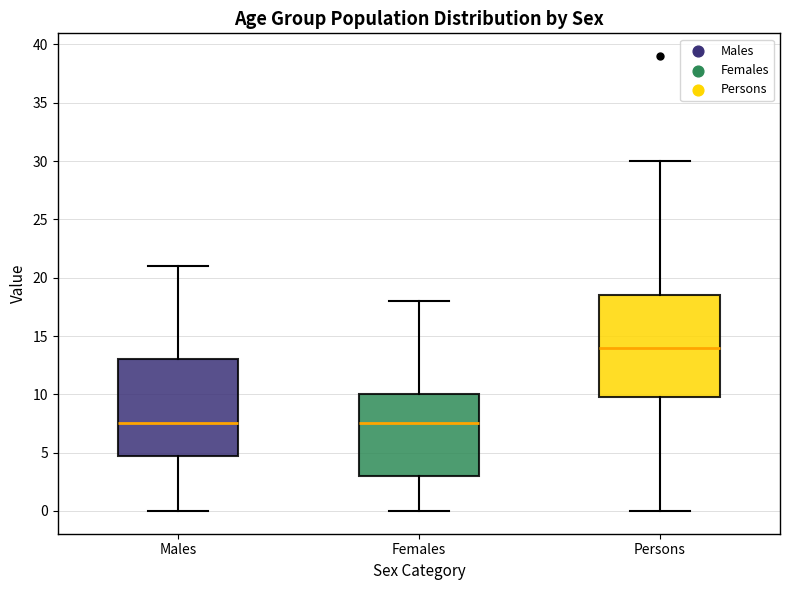

Reading left to right, transcribe this box plot: for each box, give where its median line is, the range the box spans, and where its two whiskers end, as read against the y-axis. The values are not printed on the chart, so give them approximately, as read against the axis.

Males: median 7.5, box 5.0 to 13.0, whiskers 0.0 to 21.0
Females: median 7.5, box 3.0 to 10.0, whiskers 0.0 to 18.0
Persons: median 14.0, box 10.0 to 18.5, whiskers 0.0 to 30.0